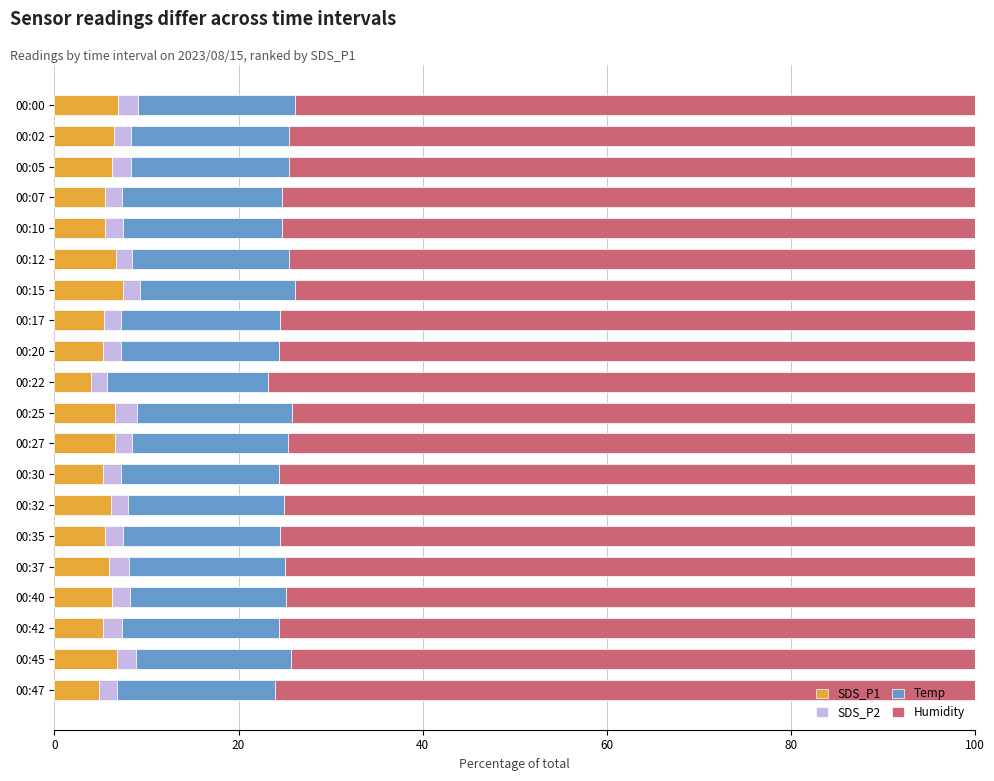

What is the lowest value of the SDS_P1 series?

4.0